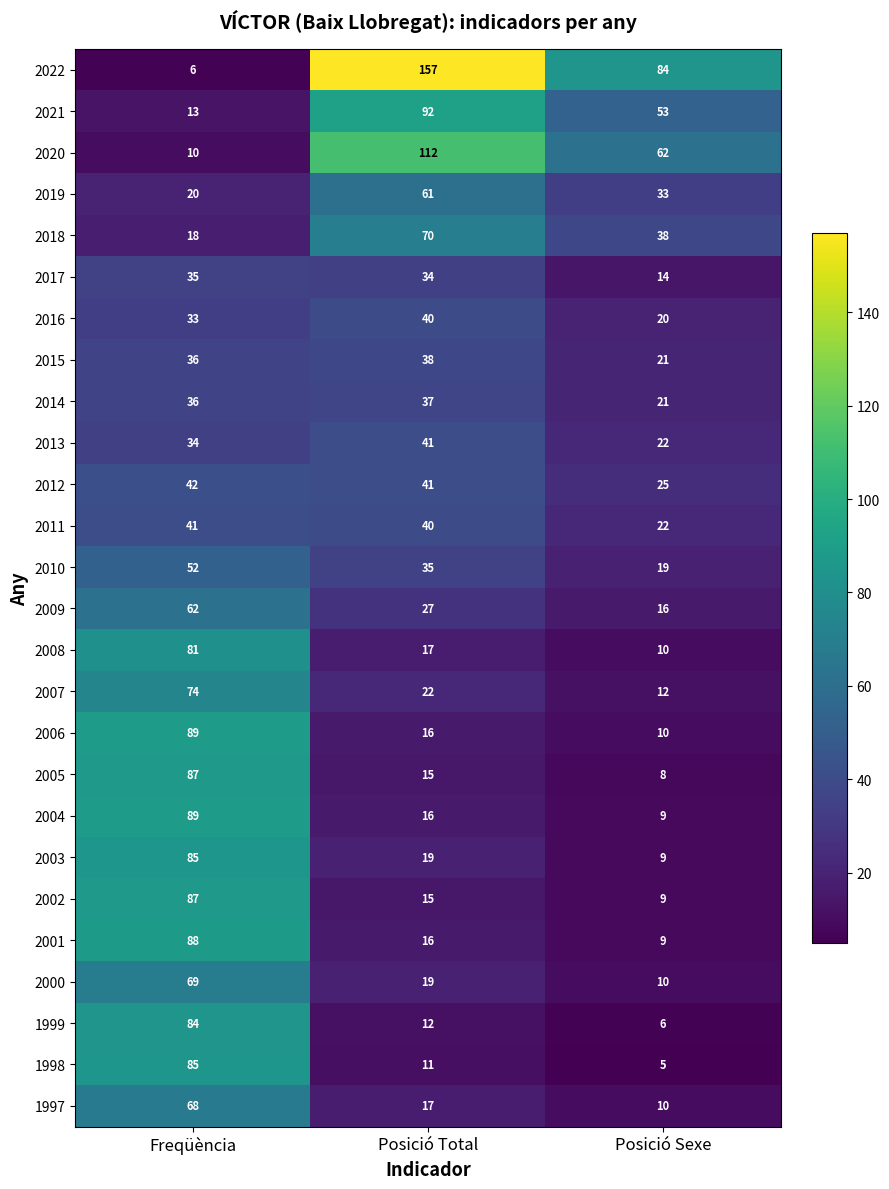

What is the difference between the 2004 values at Posició Total and Posició Sexe?

7